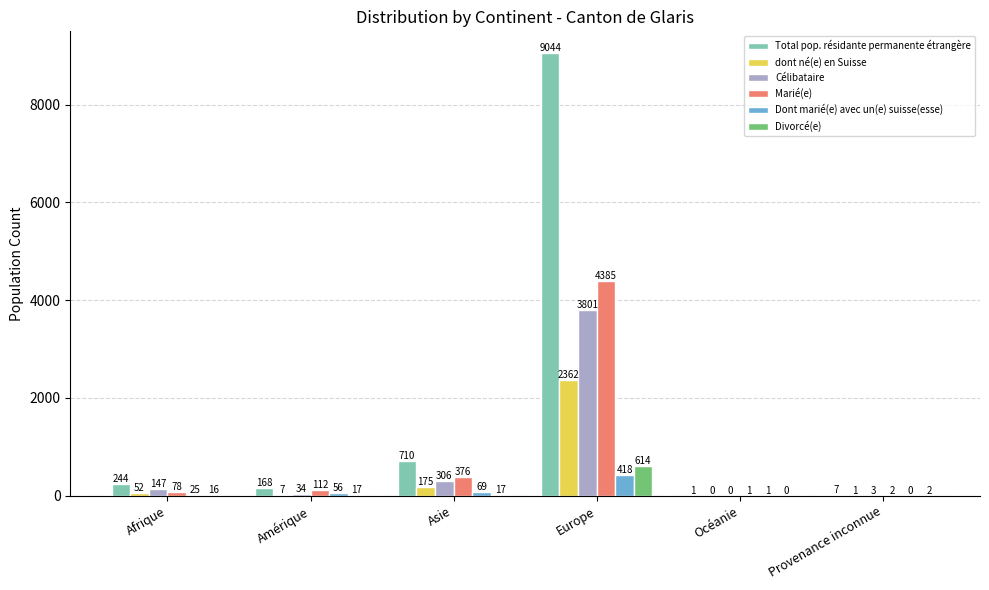

How many values in Dont marié(e) avec un(e) suisse(esse) are above zero?

5